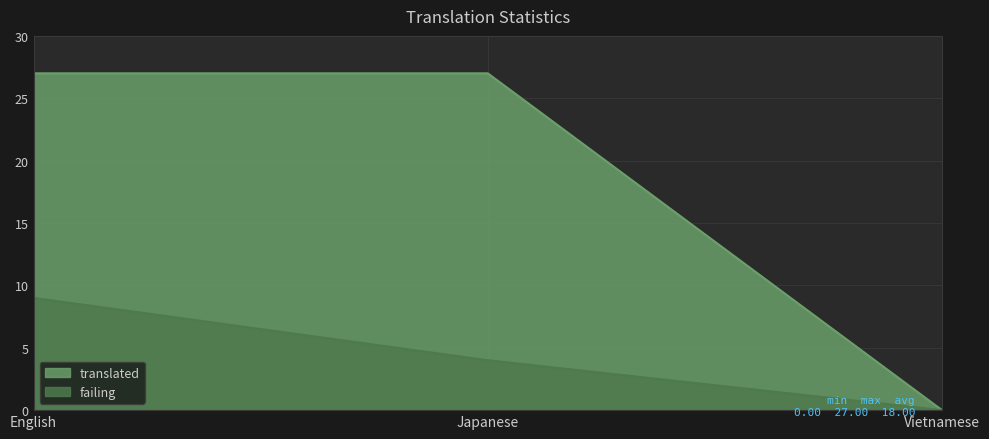

What is the greatest value displayed?

27